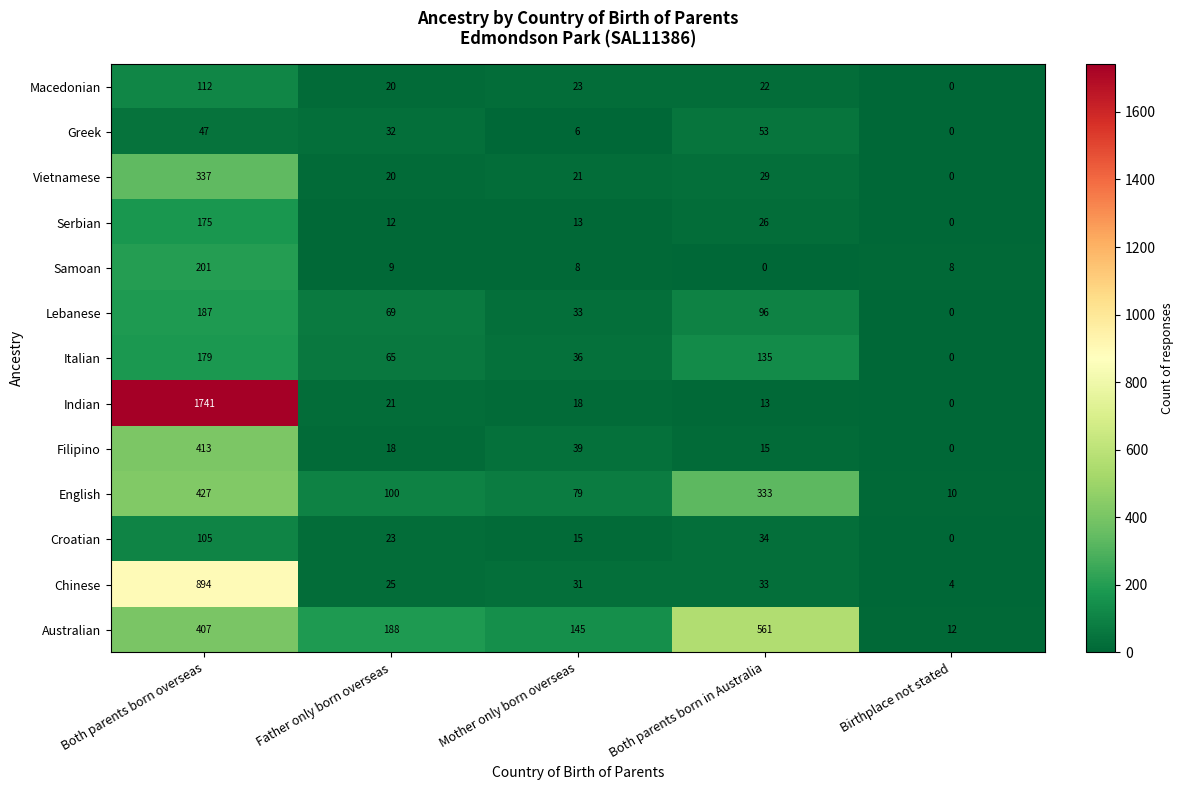

True or false: Chinese has a value of 25 at Father only born overseas.

True